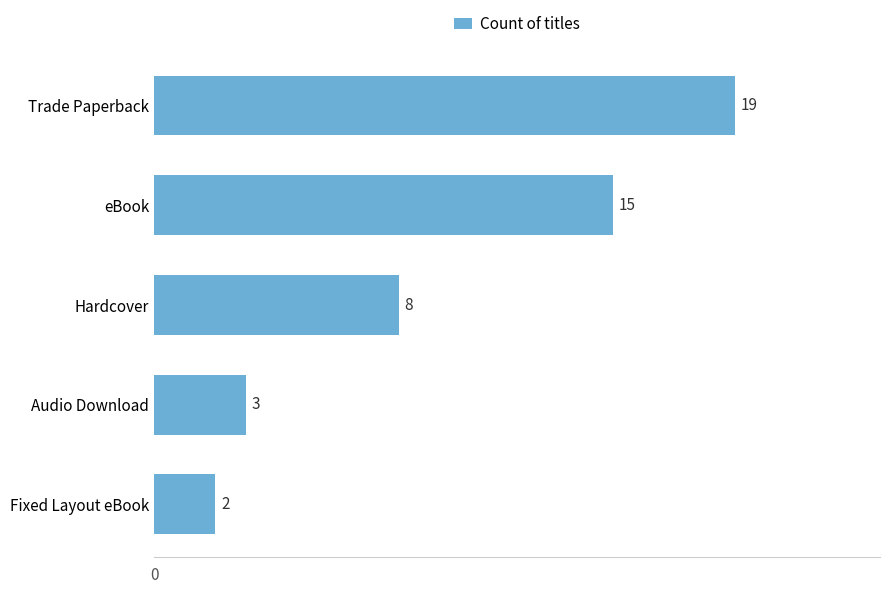

Where is the data nearest to the value 10?

Hardcover